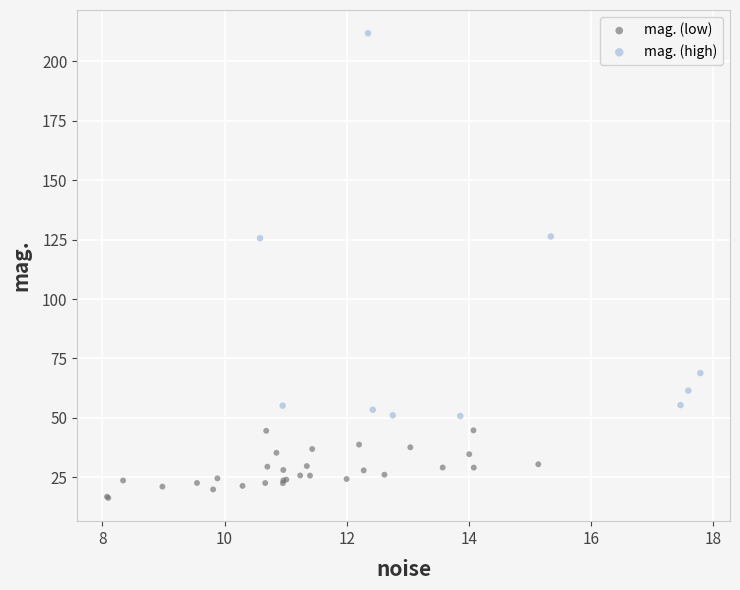

Which series reaches the maximum Y coordinate?

mag. (high)